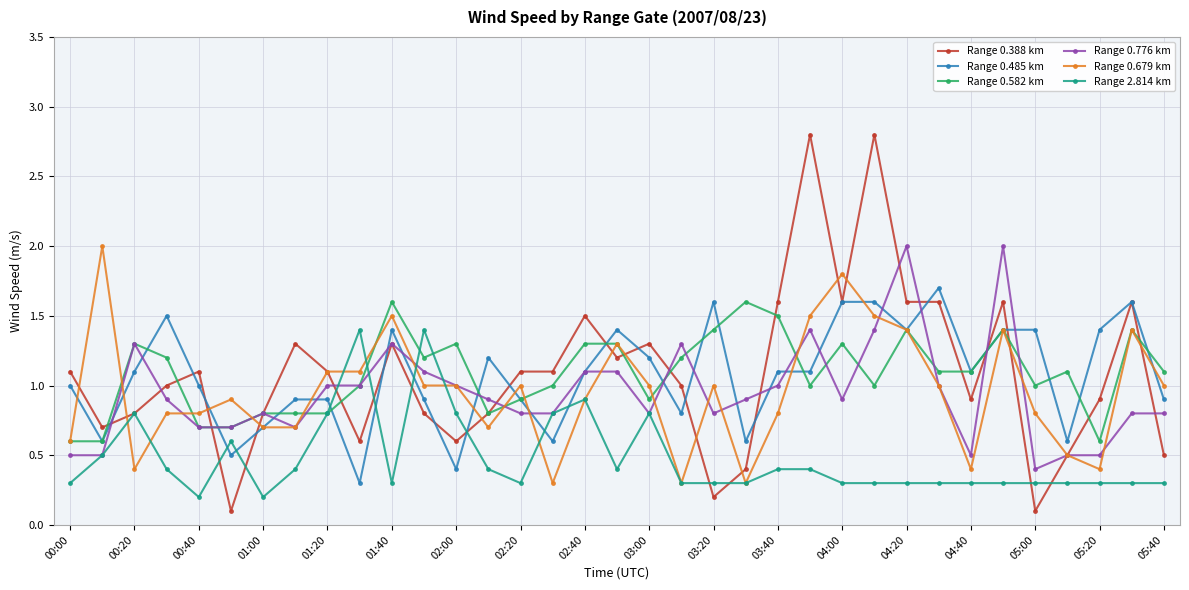

What is the difference between the maximum and minimum values in the Range 0.582 km series?

1.0